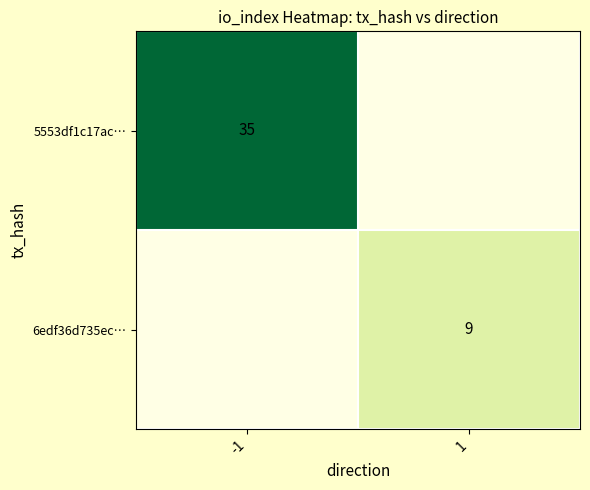

At how many categories does at least one series exceed 27?

1